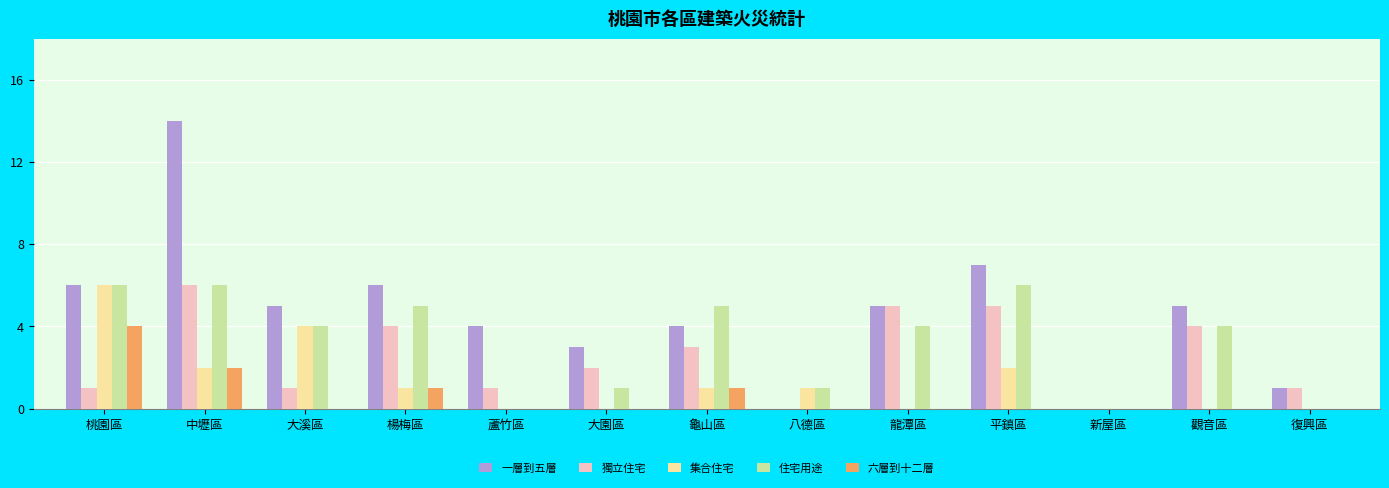

What is the spread (max minus min) of values at 大溪區?

5